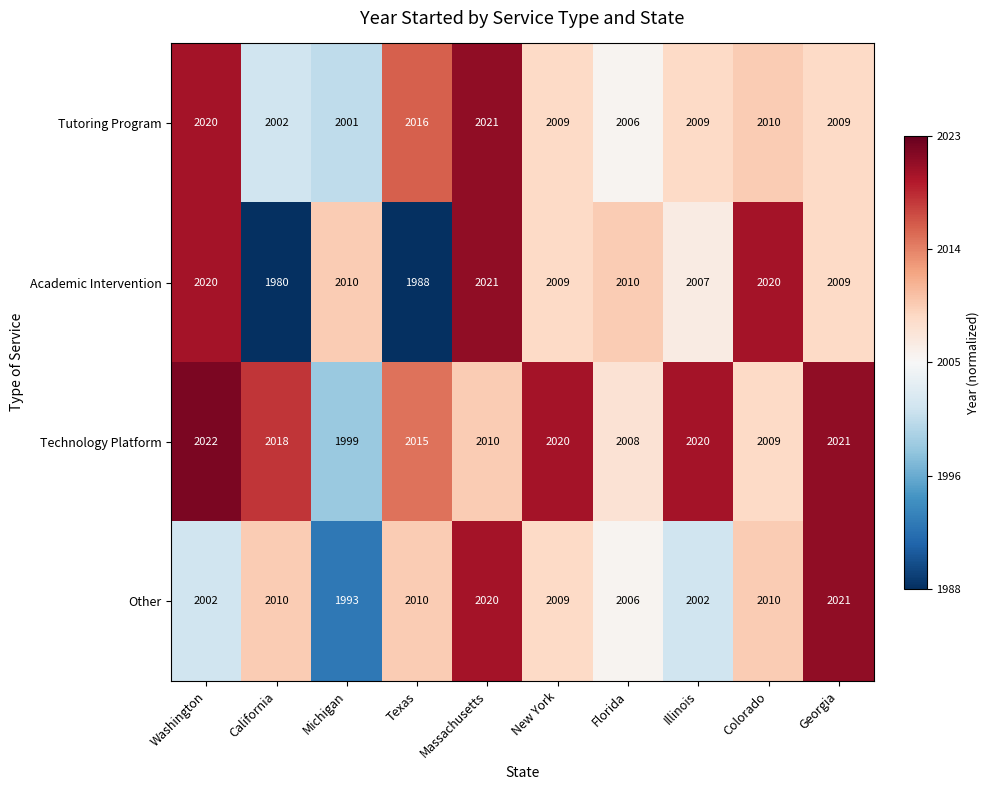

What is the sum of the Technology Platform values at Georgia and Michigan?

4020